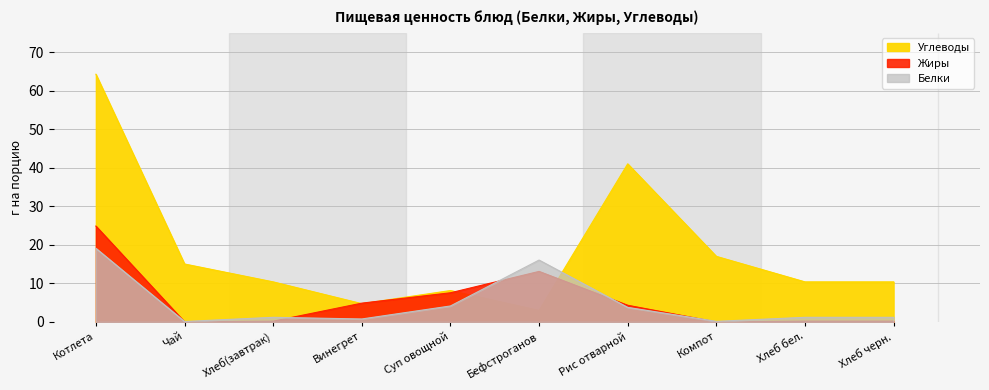

At how many categories does at least one series exceed 12?

5